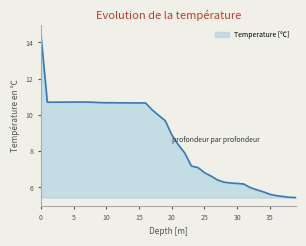

How many values are below 9?

20